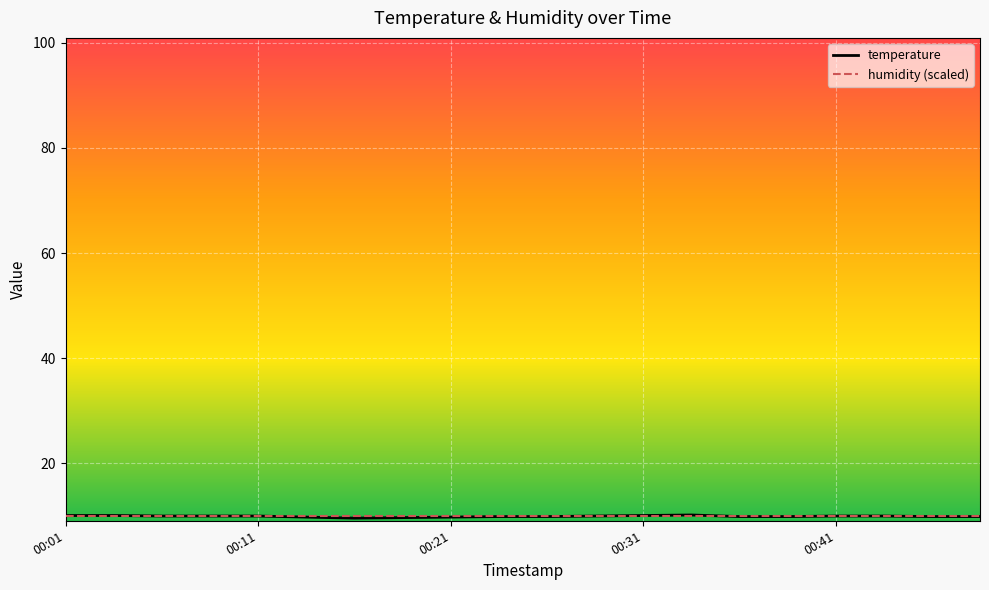

How many lines are shown in the chart?

2